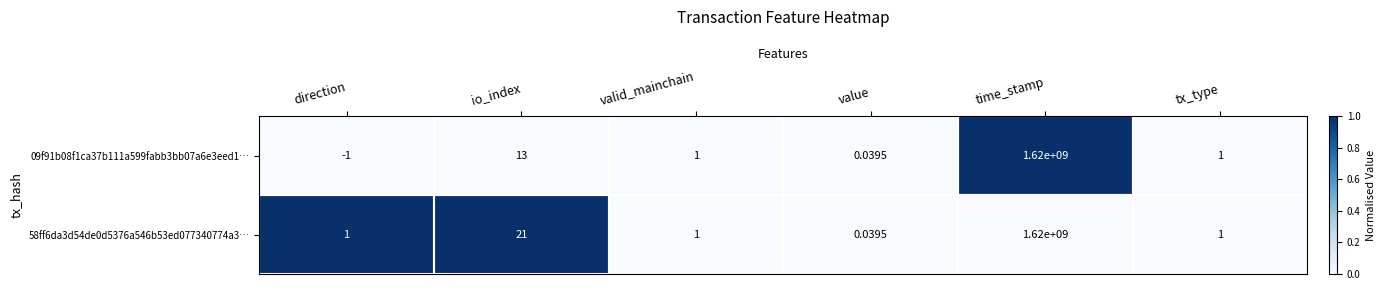

At which category is the sum across all series the highest?

time_stamp